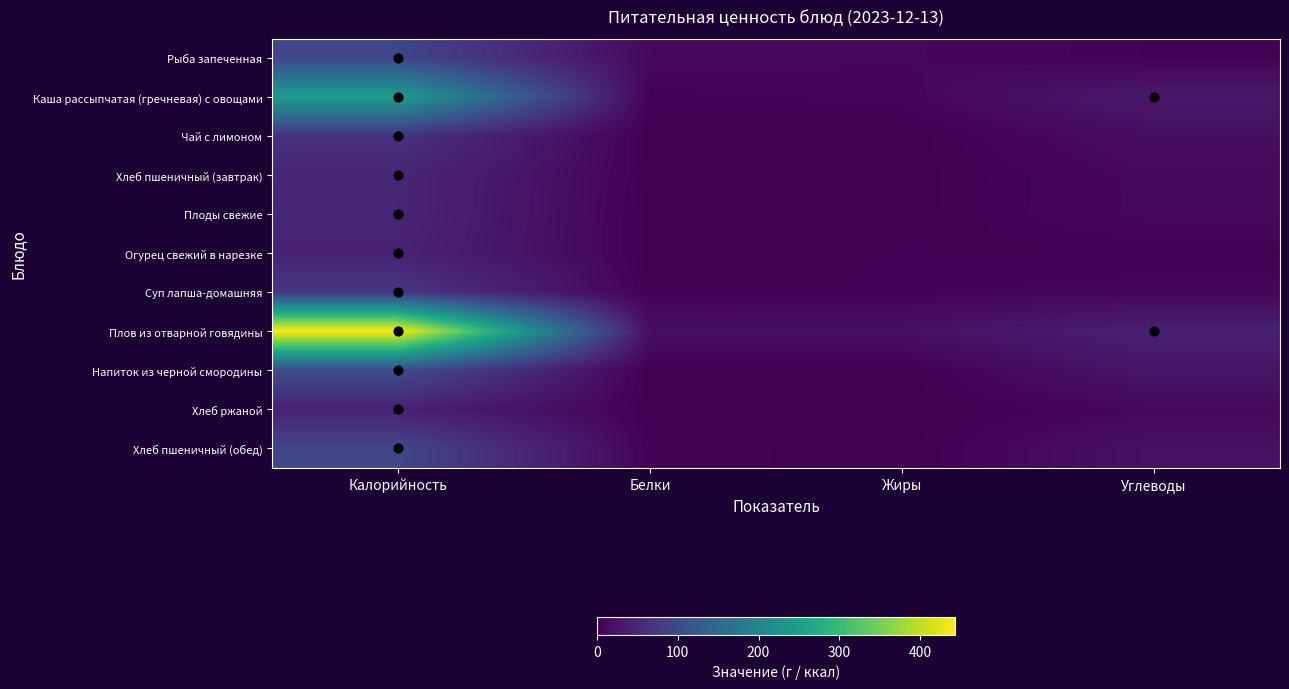

Reading left to right, transcribe all the data shown in this chart.

Рыба запеченная: Калорийность=94.1	Белки=10.3	Жиры=9.3	Углеводы=3.2
Каша рассыпчатая (гречневая) с овощами: Калорийность=244.3	Белки=3.8	Жиры=6.4	Углеводы=30.2
Чай с лимоном: Калорийность=63.7	Белки=0.4	Жиры=0.0	Углеводы=15.4
Хлеб пшеничный (завтрак): Калорийность=47.4	Белки=1.5	Жиры=0.1	Углеводы=10.0
Плоды свежие: Калорийность=47.0	Белки=0.4	Жиры=0.4	Углеводы=9.8
Огурец свежий в нарезке: Калорийность=43.8	Белки=0.6	Жиры=3.6	Углеводы=2.1
Суп лапша-домашняя: Калорийность=72.2	Белки=1.5	Жиры=4.1	Углеводы=7.3
Плов из отварной говядины: Калорийность=443.5	Белки=18.2	Жиры=18.0	Углеводы=39.9
Напиток из черной смородины: Калорийность=103.9	Белки=0.3	Жиры=0.1	Углеводы=25.1
Хлеб ржаной: Калорийность=40.8	Белки=1.3	Жиры=0.2	Углеводы=8.5
Хлеб пшеничный (обед): Калорийность=94.7	Белки=3.1	Жиры=0.3	Углеводы=20.1